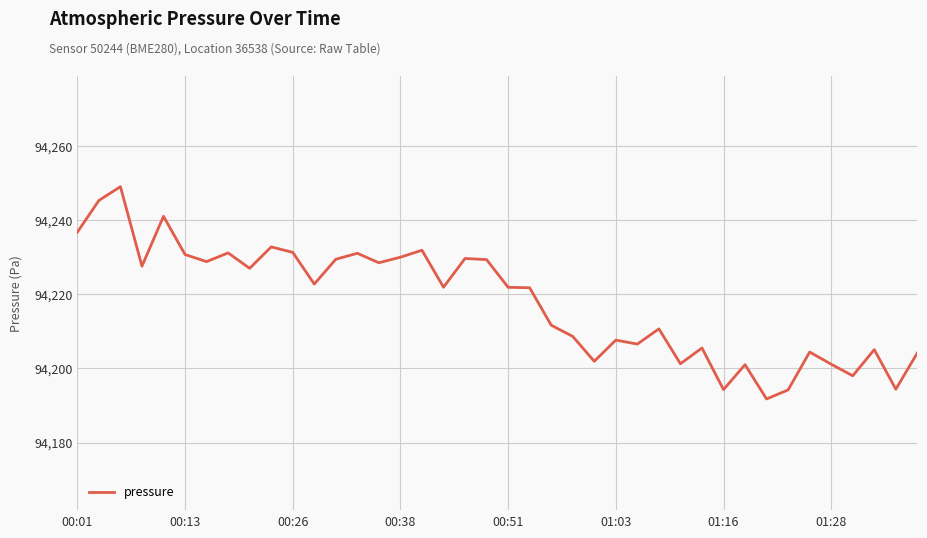

What is the maximum value shown in the chart?

94249.1